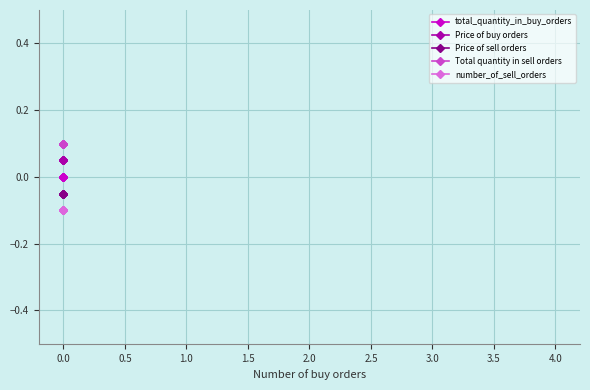

Between 0.5 and −0.5, which is larger?

0.5